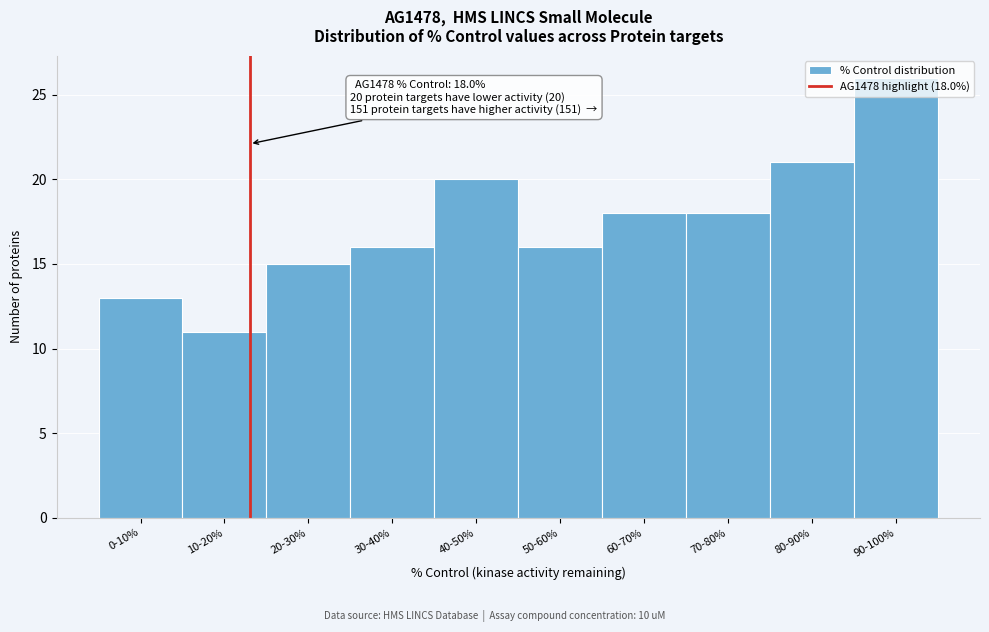

What is the difference between the second highest and second lowest values?

8